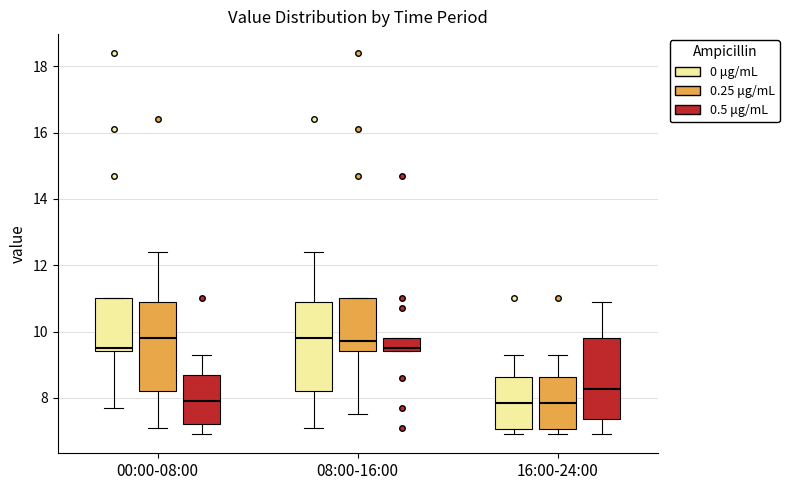

Where does the median line of the box for 16:00-24:00 (0.25 μg/mL) sit on the y-axis? The values are not printed on the chart, so give them approximately, as read against the axis.

7.8